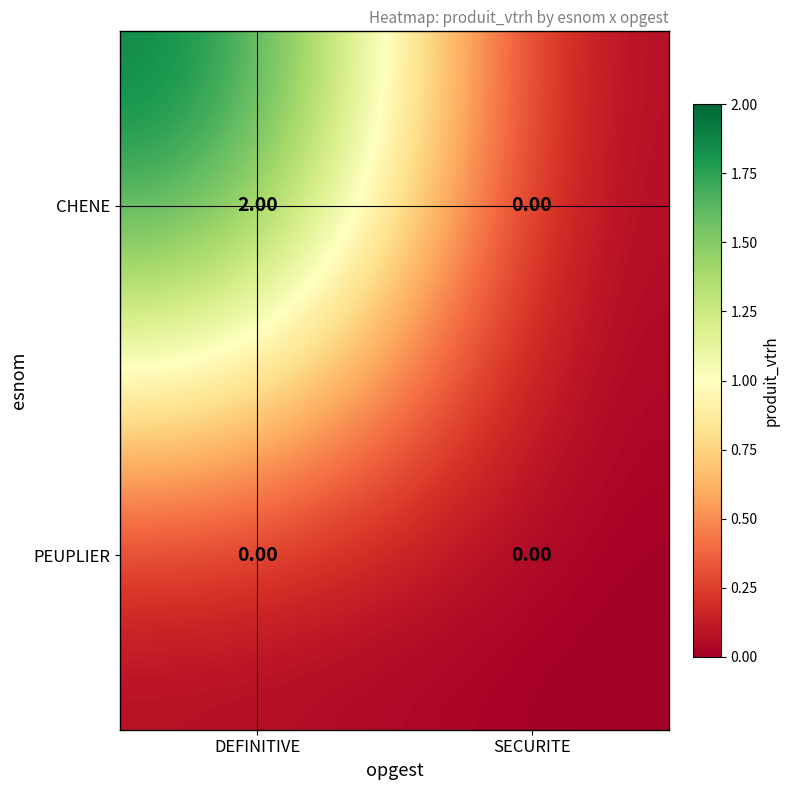

Which series has the largest total across all categories?

CHENE